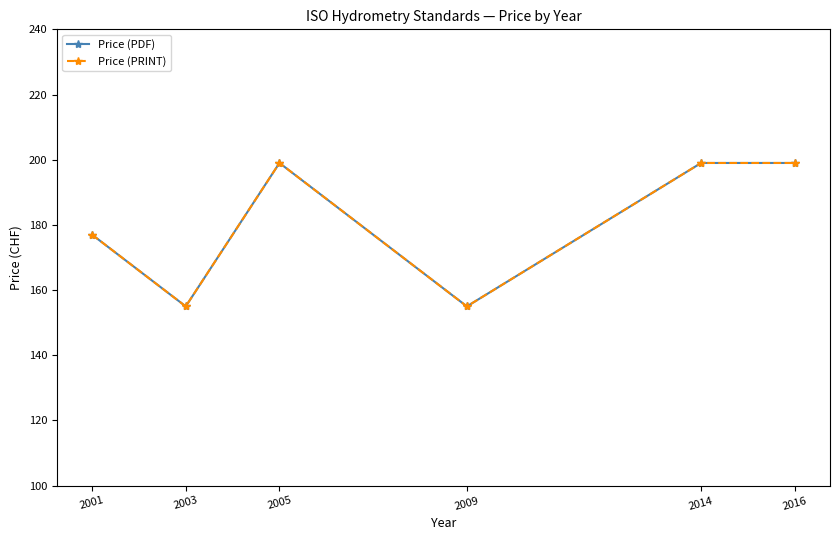

Does the chart have visible grid lines?

No